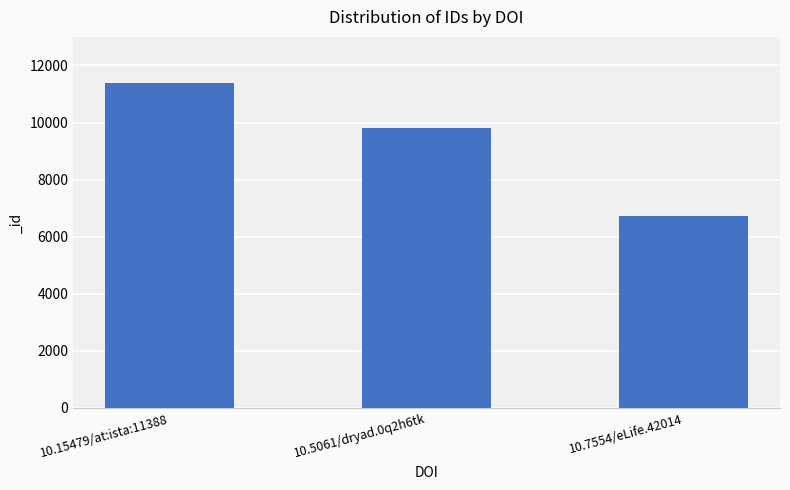

Which label corresponds to the largest value in the chart?

10.15479/at:ista:11388